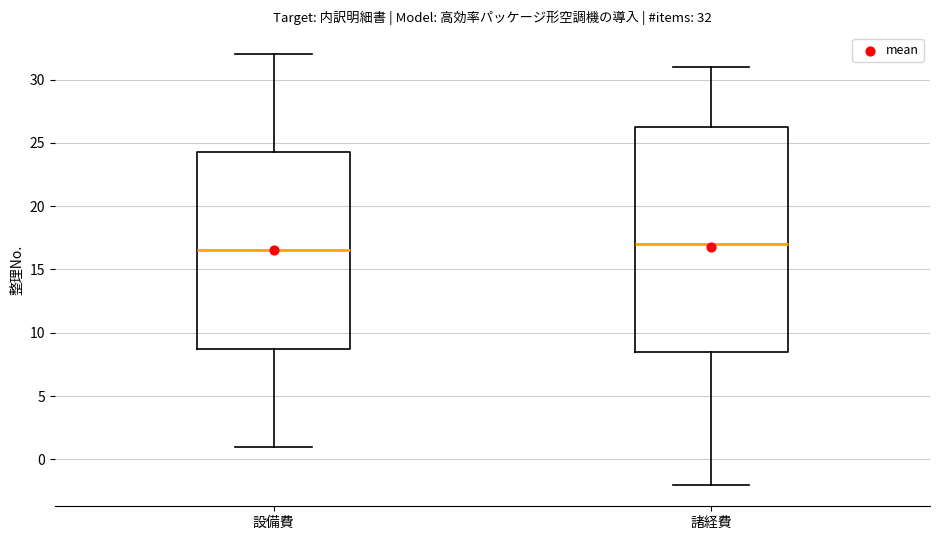

Which box has the highest median line?

諸経費